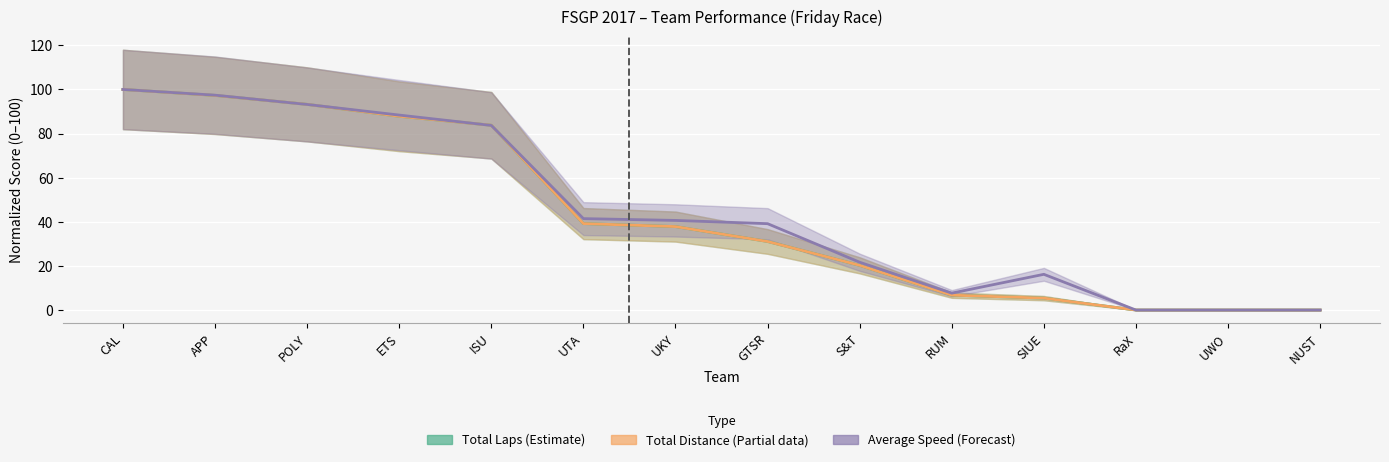

True or false: Total Laps and Average Speed cross at least once.

True